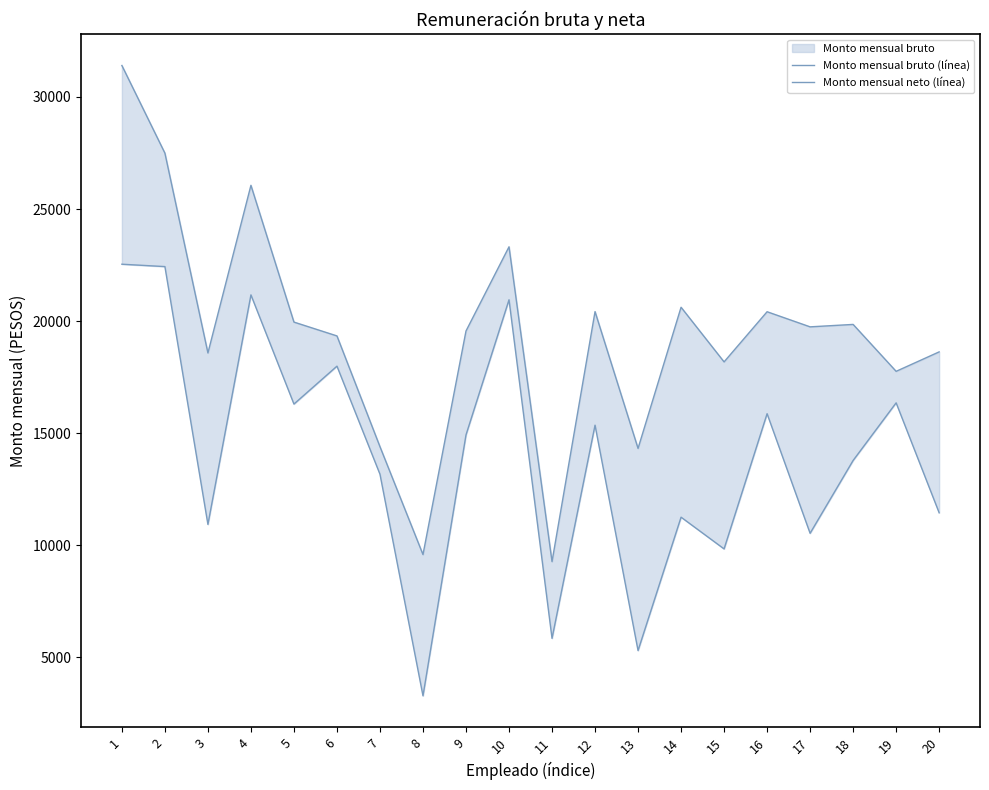

What is the total value across all series at 5?

36246.6